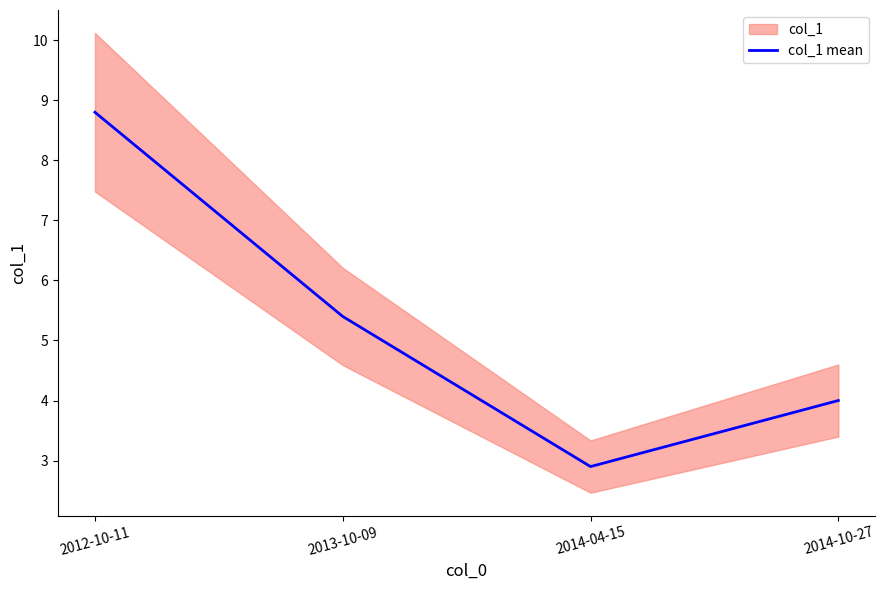

What is the change in value from 2013-10-09 to 2014-04-15?

-2.5